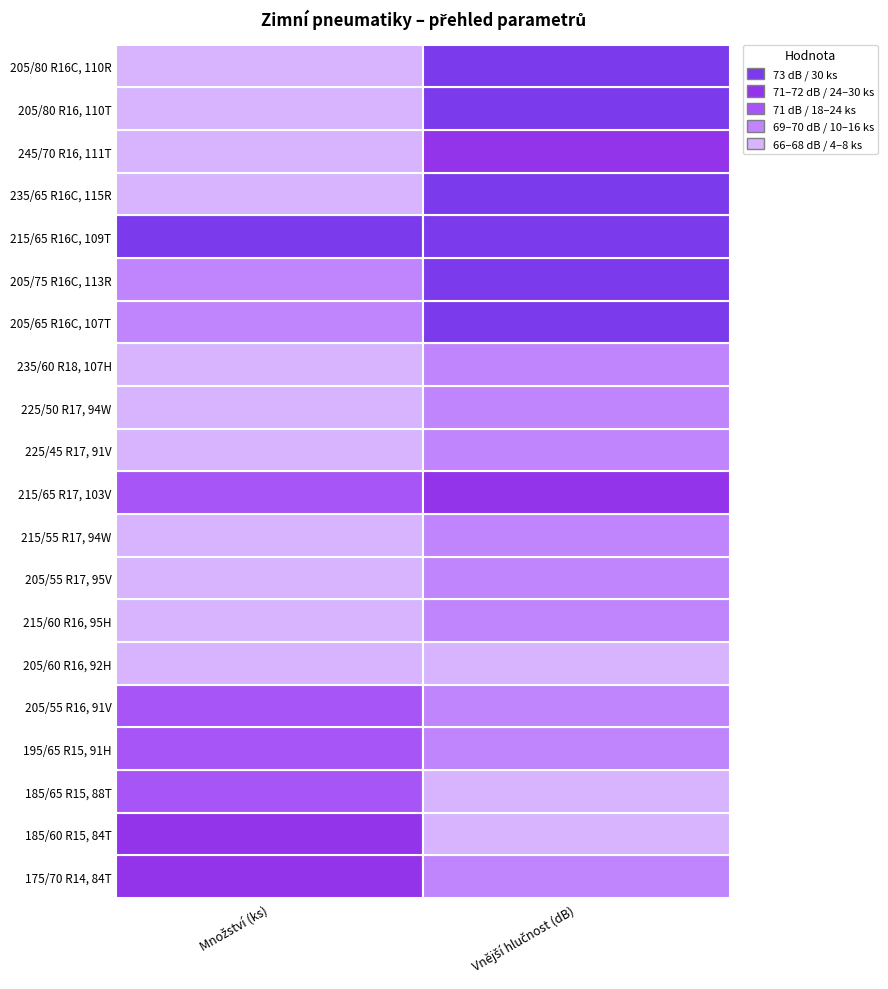

The Množství (ks) series shows 20 at 13. True or false?

False